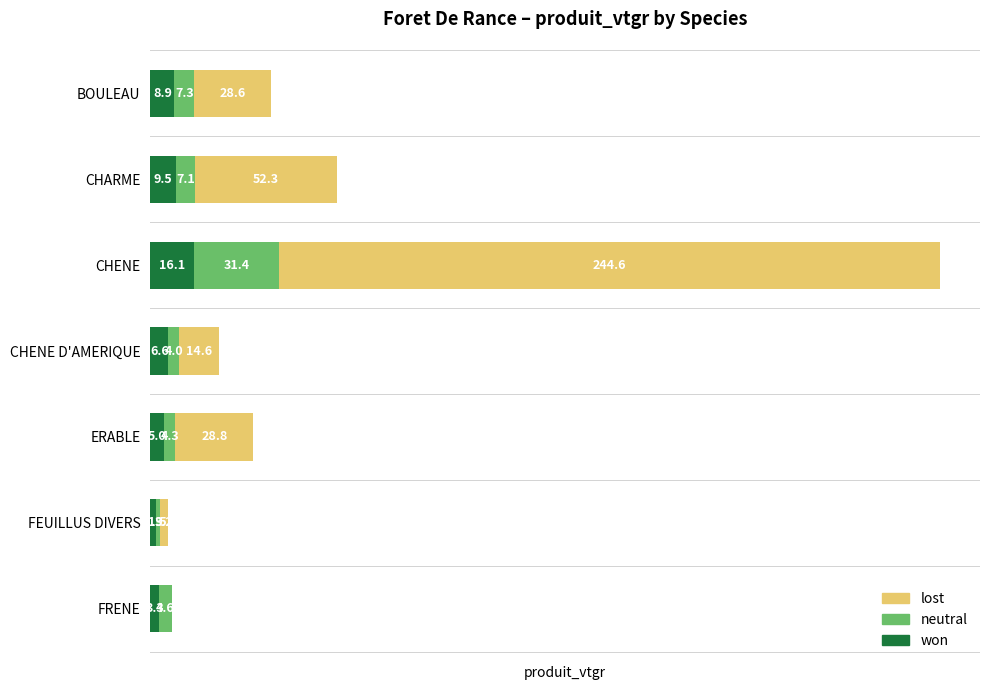

At which label is won closest to 9?

BOULEAU